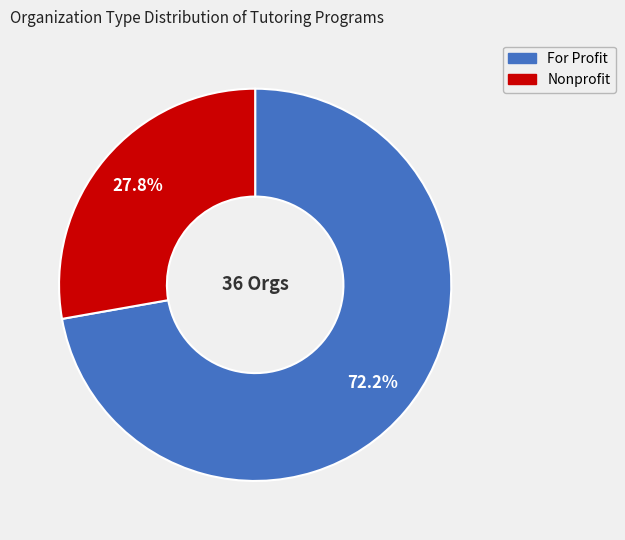

Combined, do For Profit and Nonprofit account for over 50%?

Yes